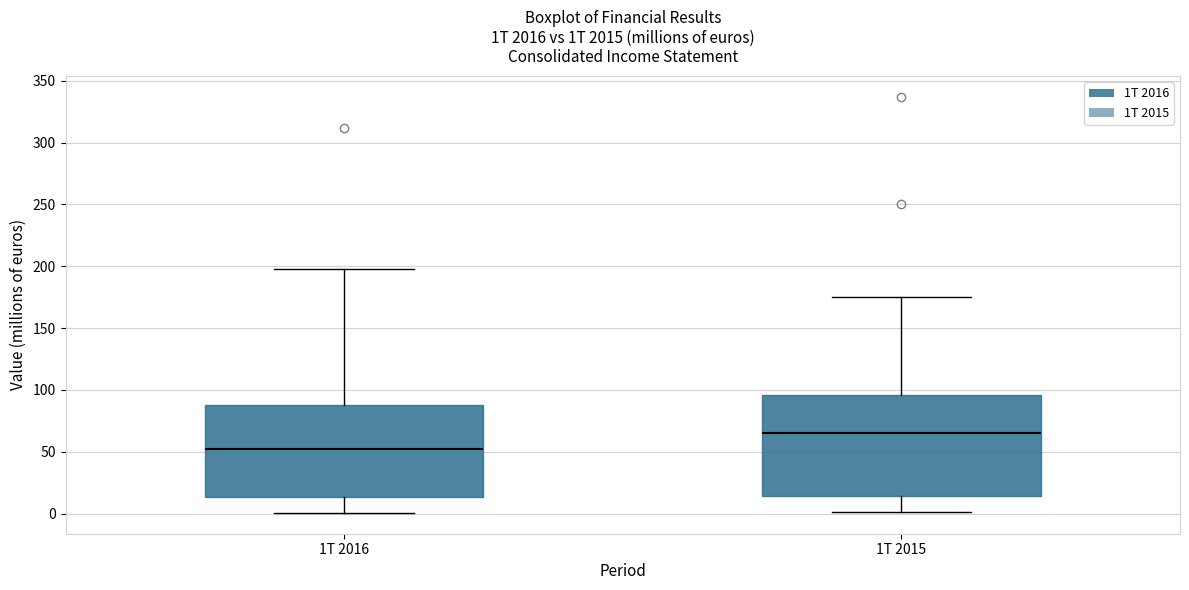

Reading left to right, read every box against the y-axis: the position of its median line, the range the box covers, and the ends of its whiskers. The values are not printed on the chart, so give them approximately, as read against the axis.

1T 2016: median 50, box 15 to 90, whiskers 0 to 200
1T 2015: median 65, box 15 to 95, whiskers 0 to 175